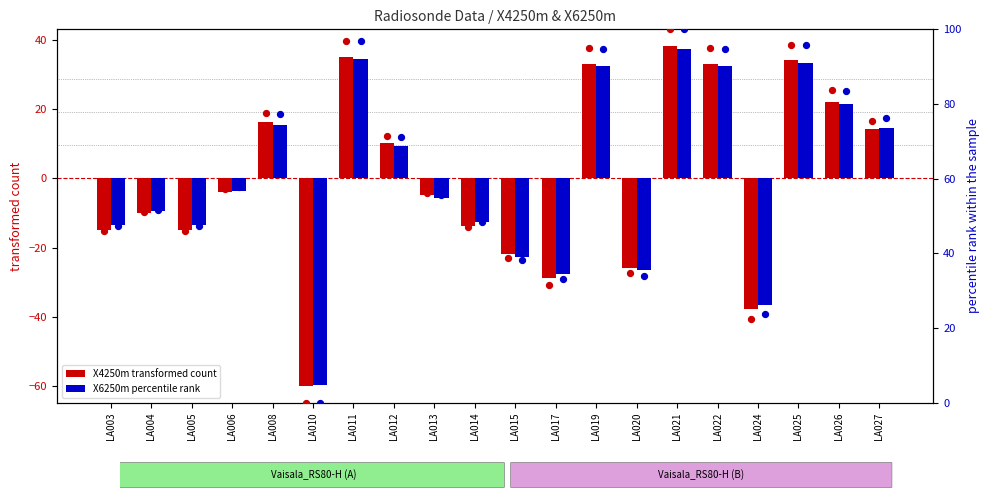

Is the value of X4250m (transformed) at LA021 greater than the value of X6250m (transformed) at LA004?

Yes